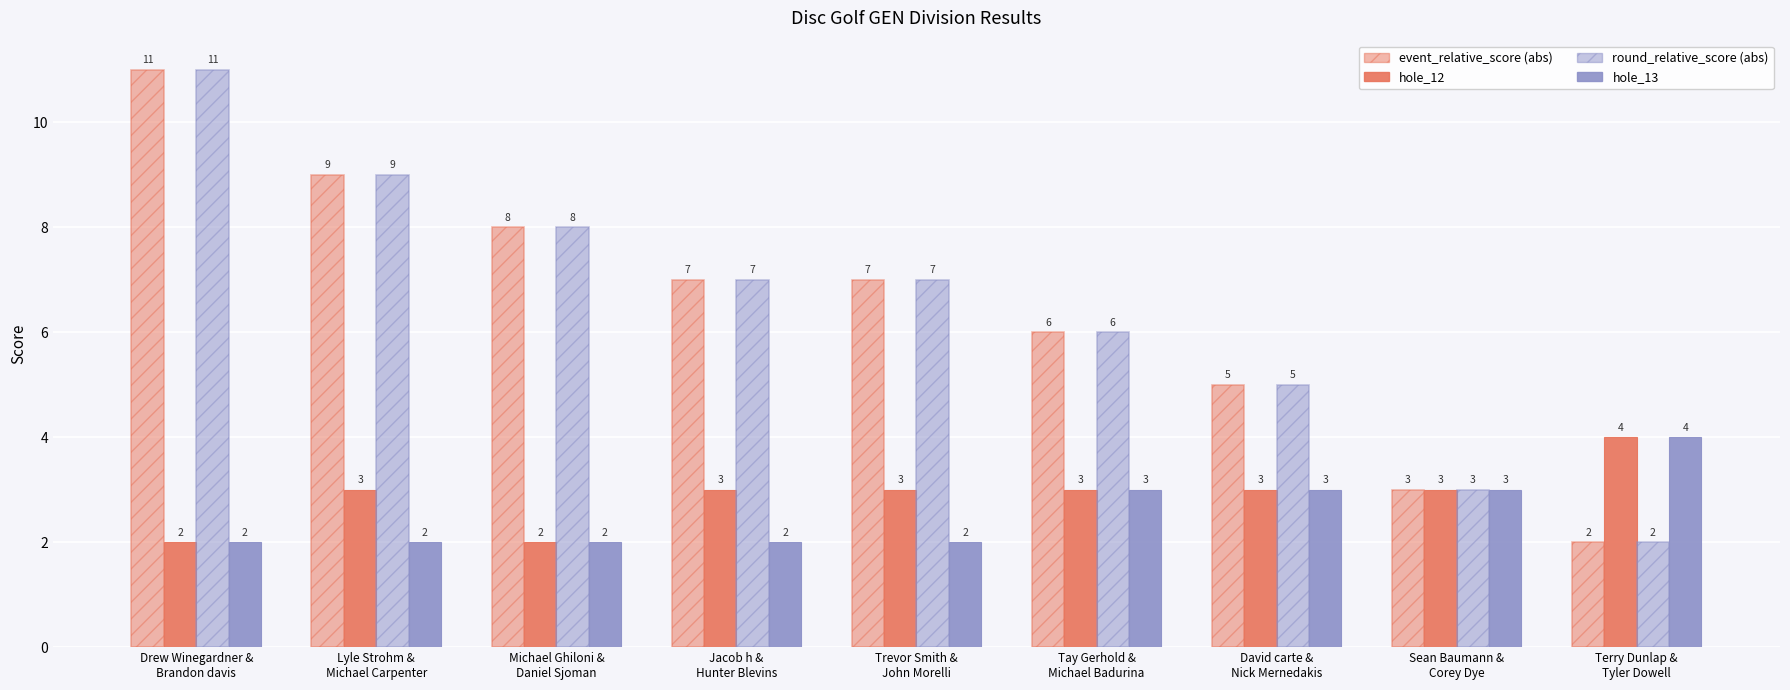

Between Michael Ghiloni &
Daniel Sjoman and Trevor Smith &
John Morelli, which is larger?

Michael Ghiloni &
Daniel Sjoman